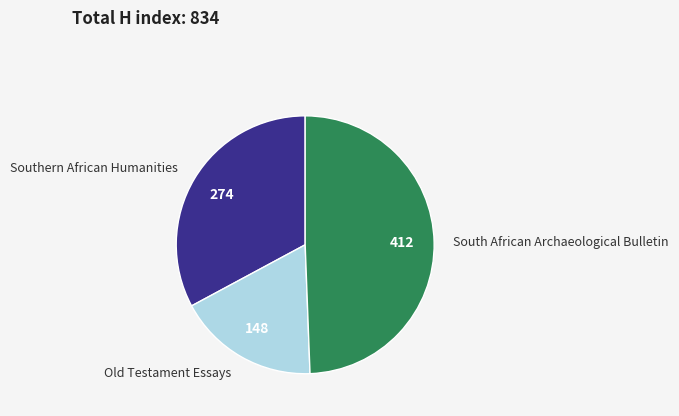

Is there any slice that represents more than half of the pie?

No